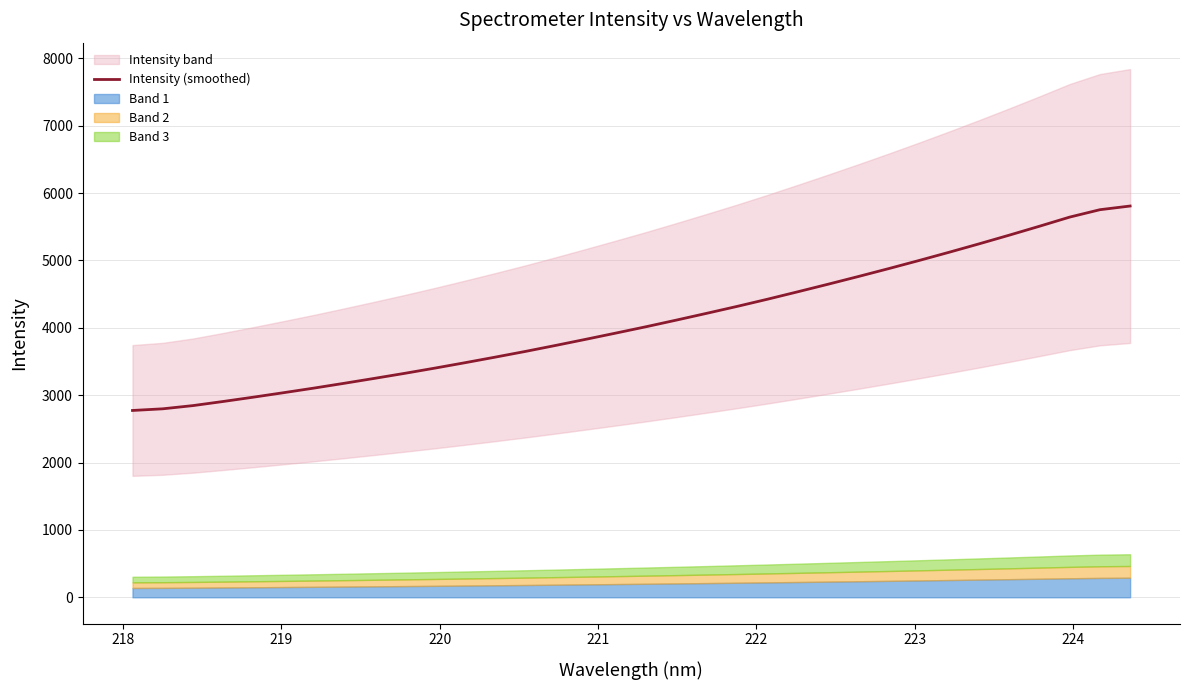

What is the minimum value for Intensity (smoothed)?

2772.7